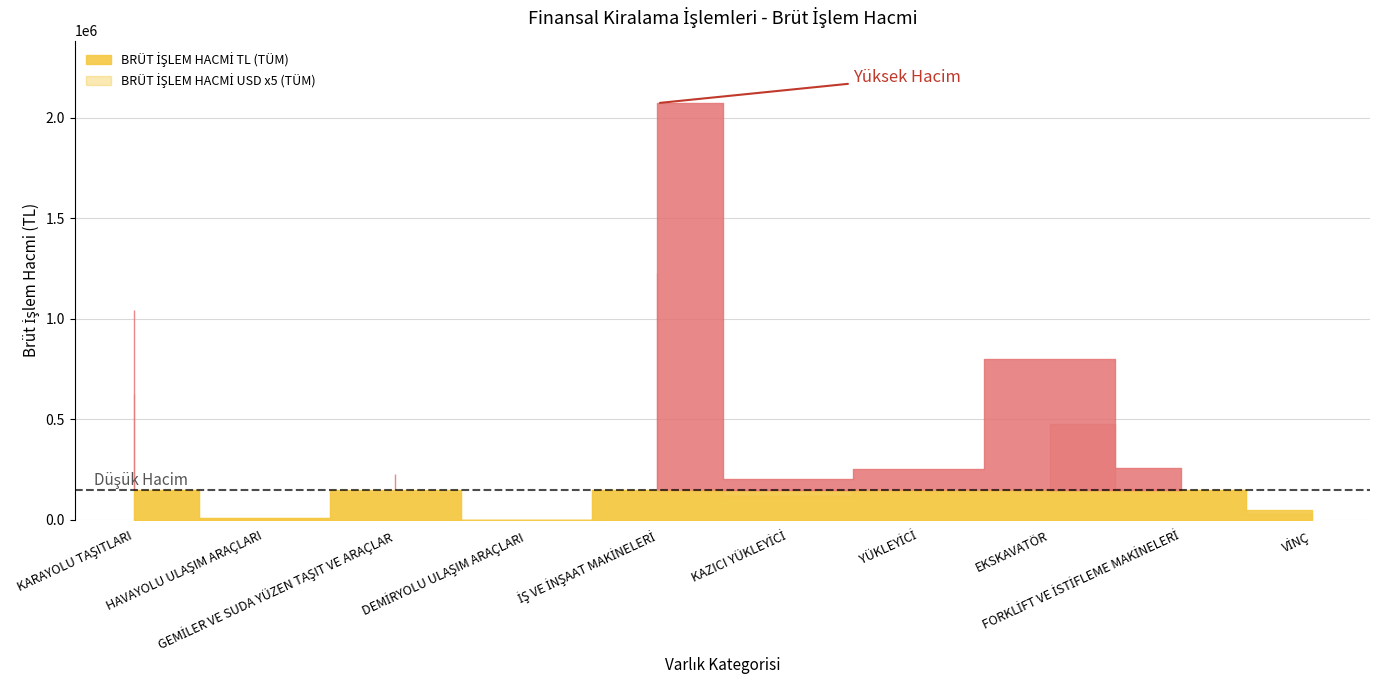

Where does the BRÜT İŞLEM HACMİ USD (TÜM) series first go above 29932?

KARAYOLU TAŞITLARI